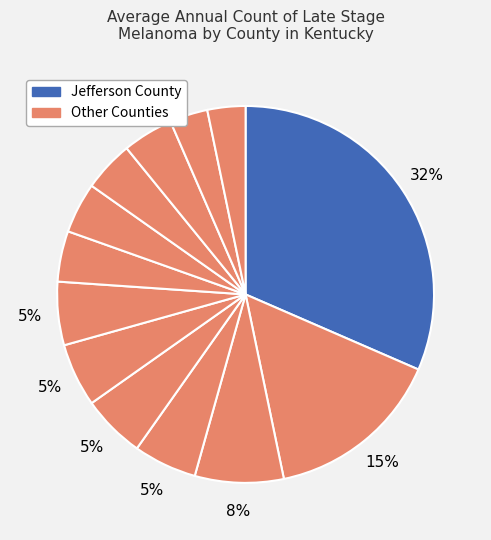

To the nearest percent, what is the average slice percentage?

8%